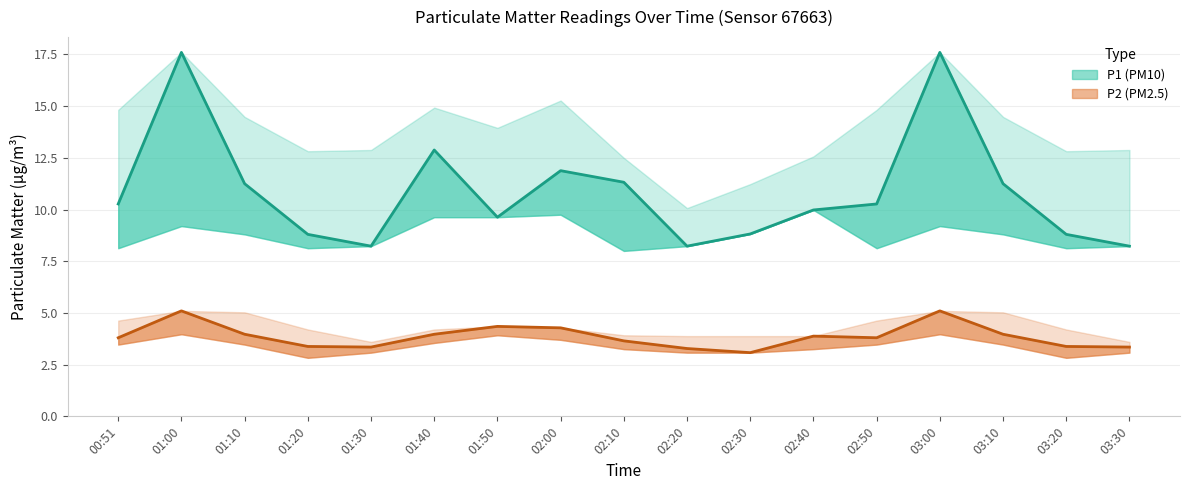

List the labels in order of P2_lower value, smallest first.

01:20, 03:20, 01:30, 02:20, 02:30, 03:30, 02:10, 02:40, 00:51, 01:10, 02:50, 03:10, 01:40, 02:00, 01:50, 01:00, 03:00